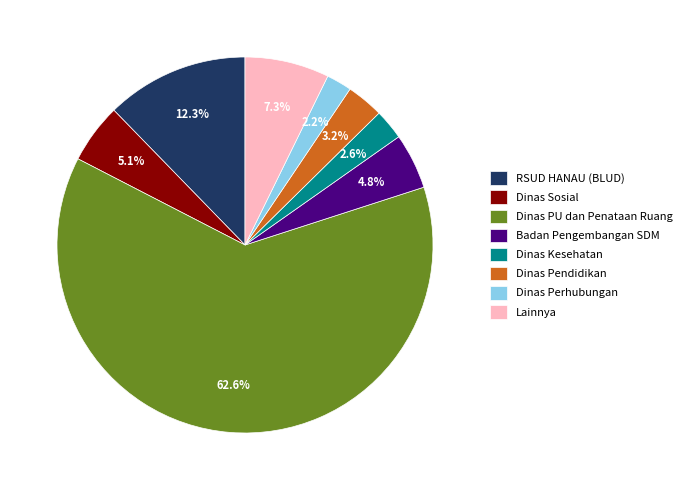

What is the largest slice in the pie chart?

Dinas PU dan Penataan Ruang